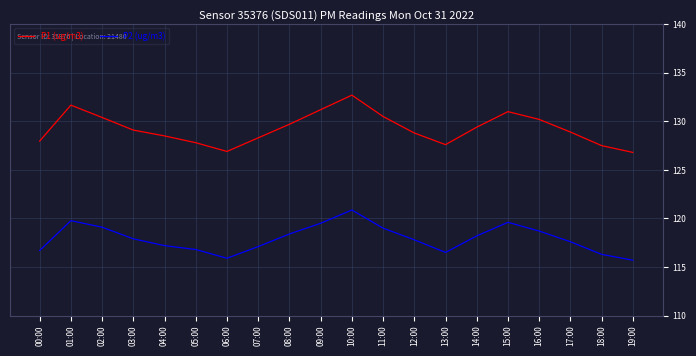

Is the value of P2 (ug/m3) at 12:00 greater than the value of P1 (ug/m3) at 16:00?

No